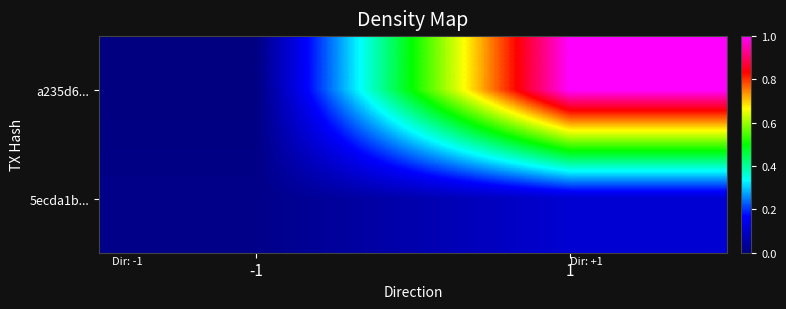

What is the total value across all series at 1?

1.1